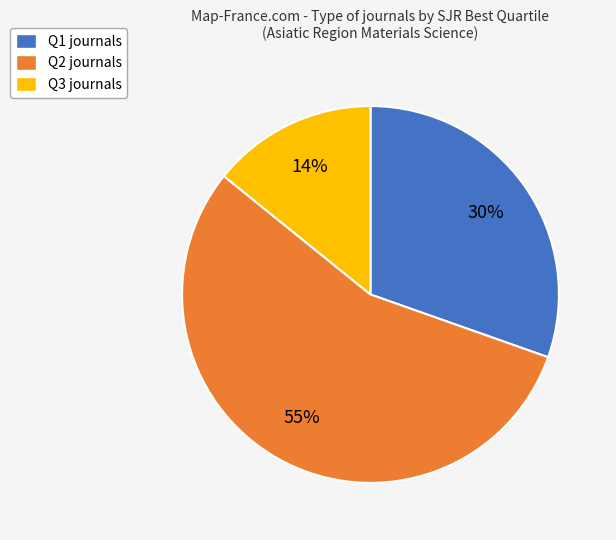

Is there a majority slice in this chart?

Yes